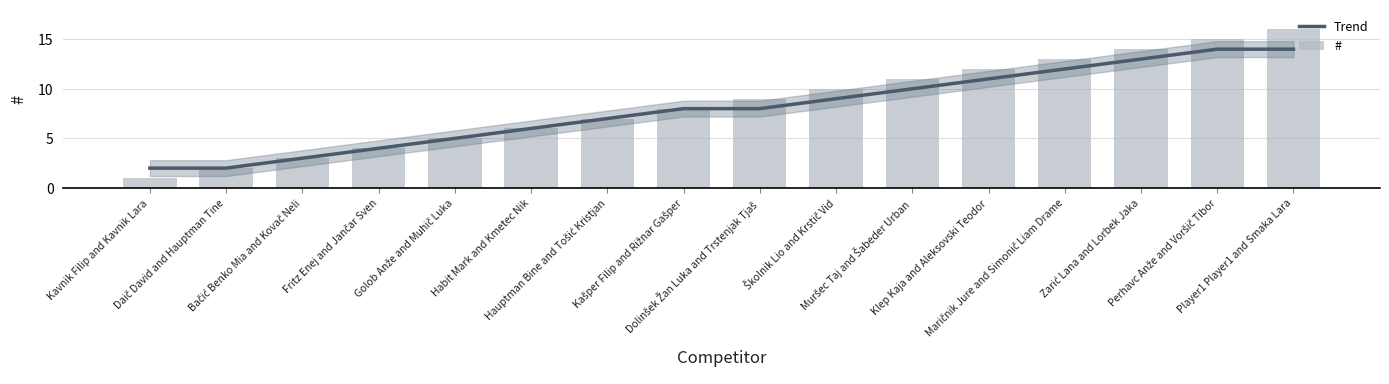

What is the lowest value of the Trend series?

2